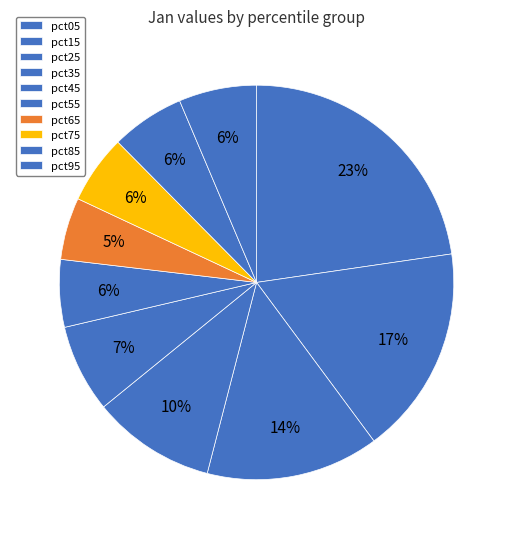

Is there any slice that represents more than half of the pie?

No